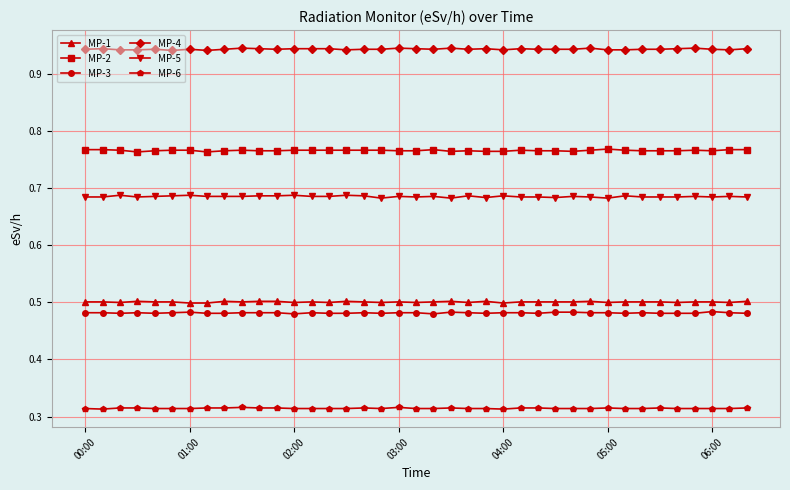

True or false: MP-4 and MP-3 intersect in this chart.

False